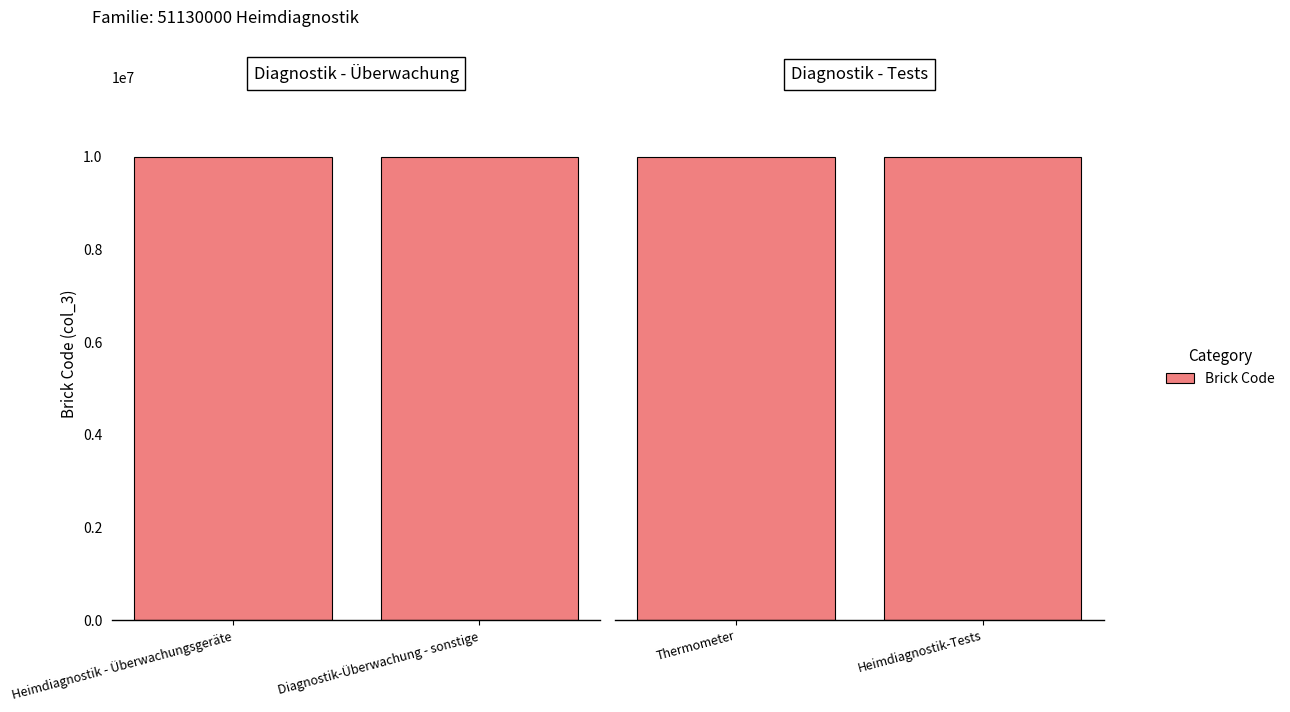

How many distinct data groups are displayed?

1